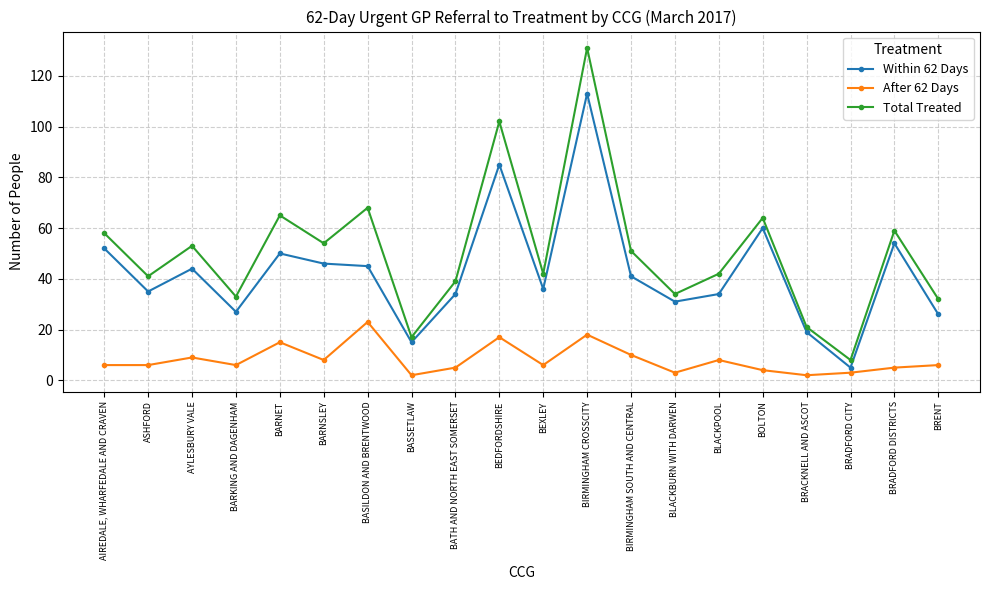

What is the minimum value for After 62 Days?

2